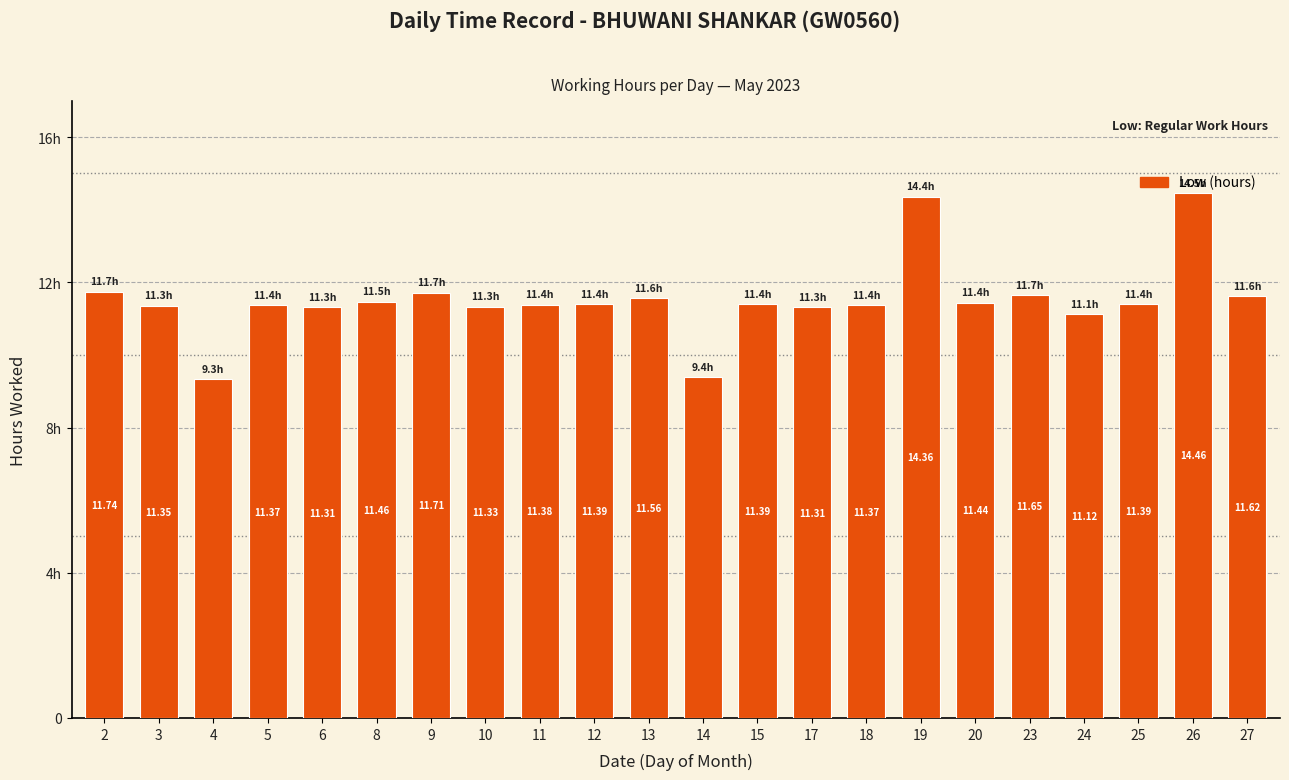

What is the difference between the maximum and minimum values?

5.1